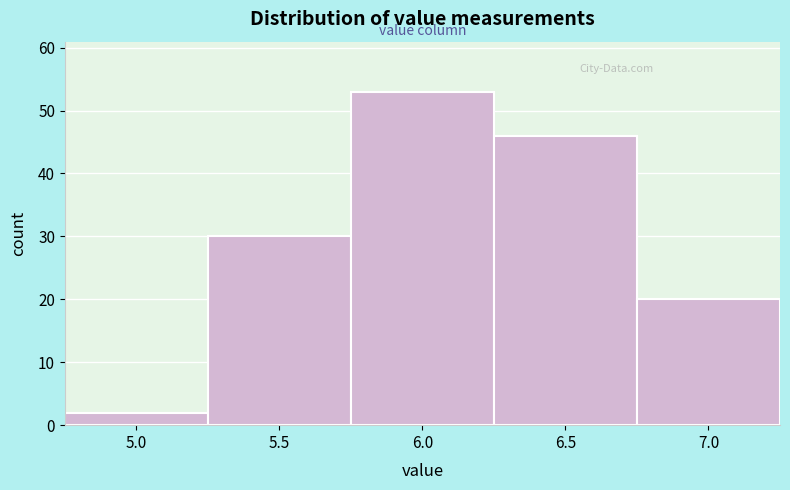

Reading left to right, what are all the values shown in this chart?

5.0=2	5.5=30	6.0=53	6.5=46	7.0=20